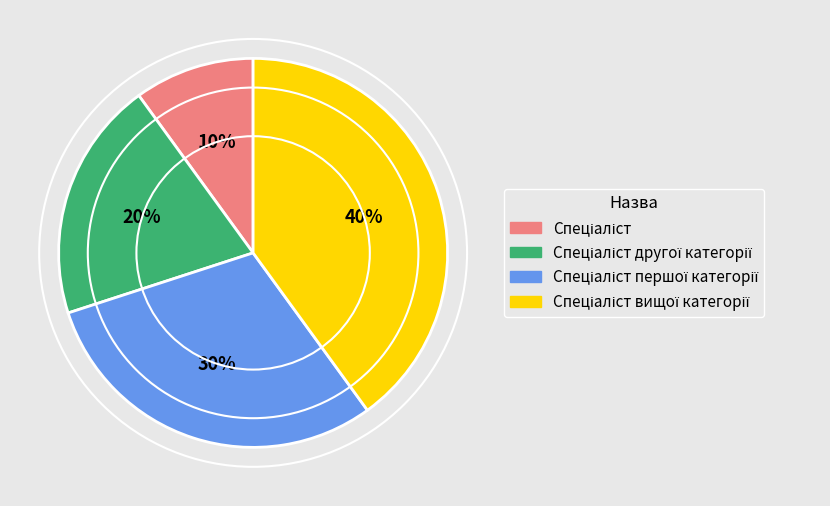

Is there any slice that represents more than half of the pie?

No